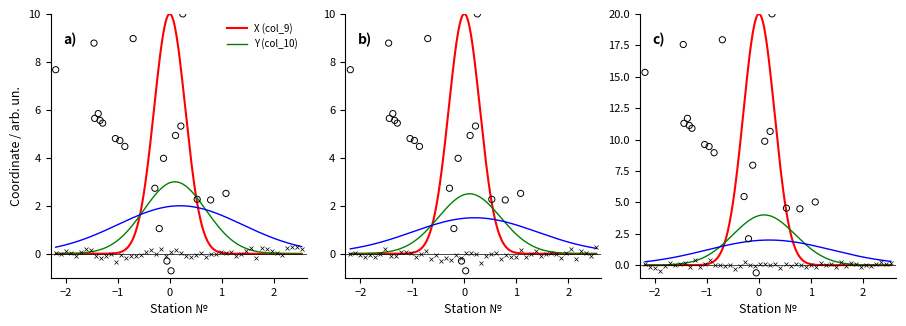

What is the change in value from 13 to 19?

+7.3